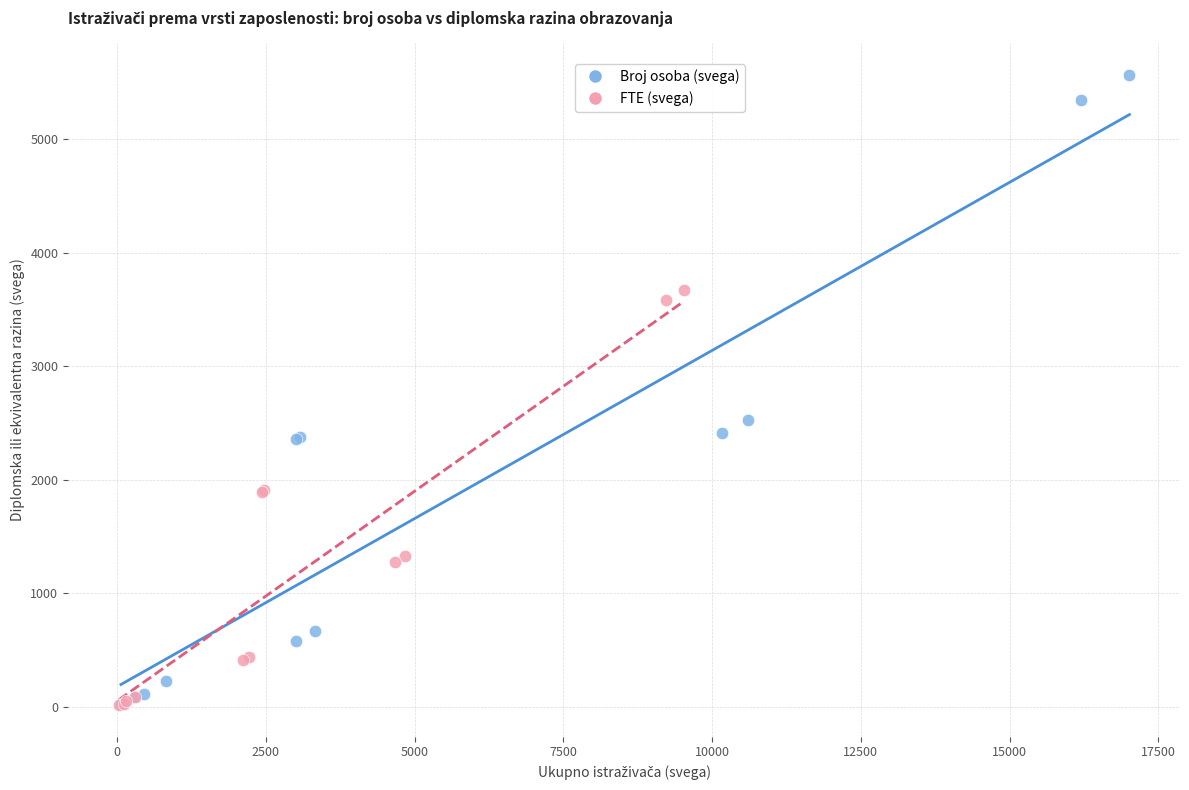

Which series has the widest spread of Y values?

Broj osoba (svega)